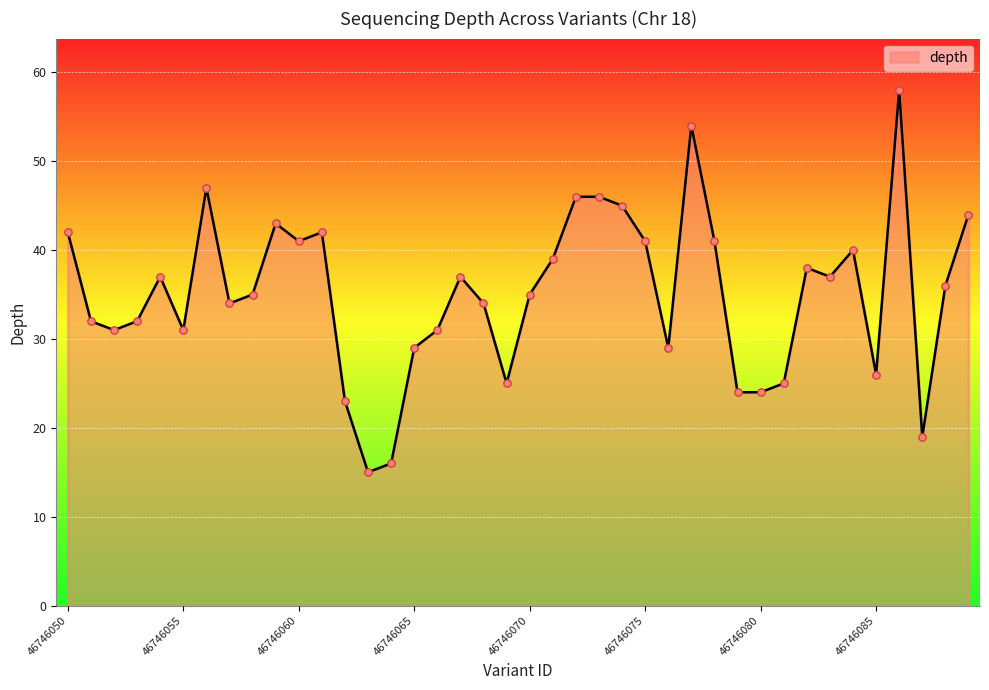

What is the smallest value displayed?

15